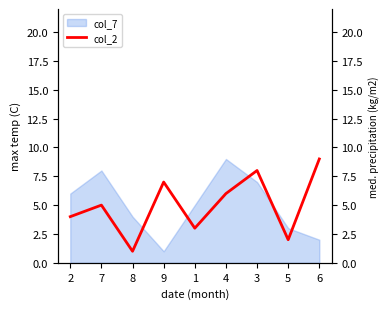

How many points are lower than both their immediate neighbors (excluding endpoints)?

3